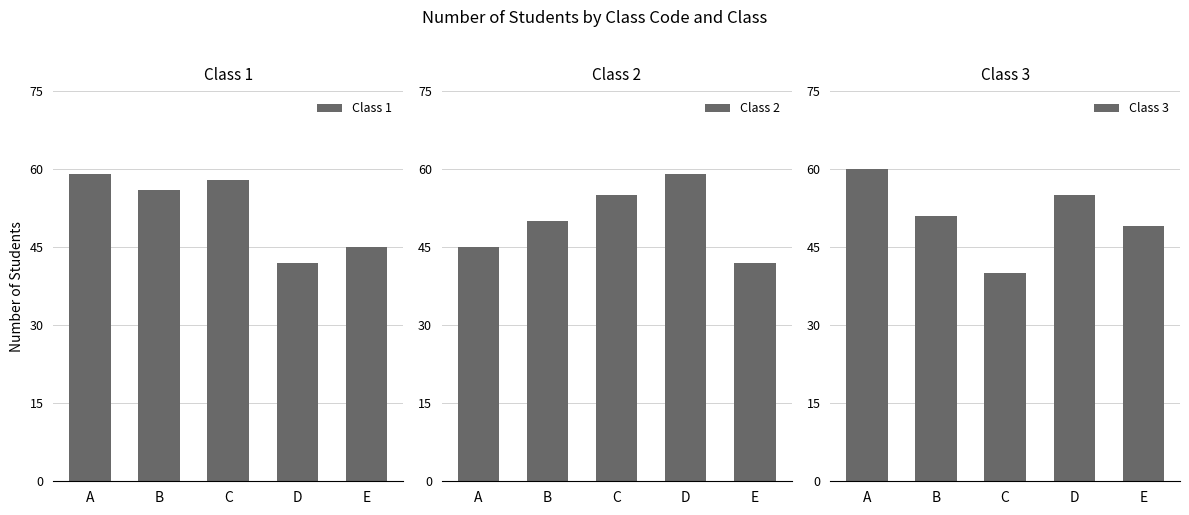

How many groups of bars are there?

5